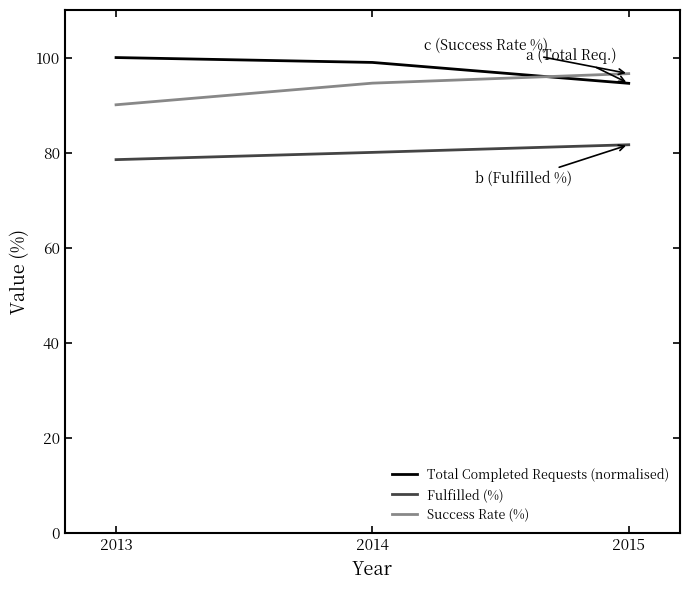

What is the approximate value of Success Rate (%) at 2015?

96.6